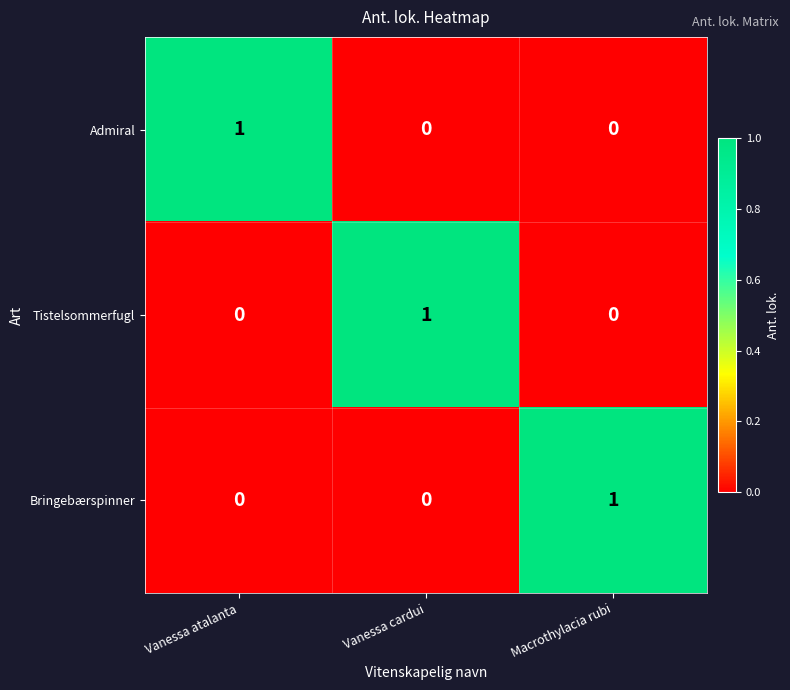

At which label does Tistelsommerfugl reach its peak?

Vanessa cardui